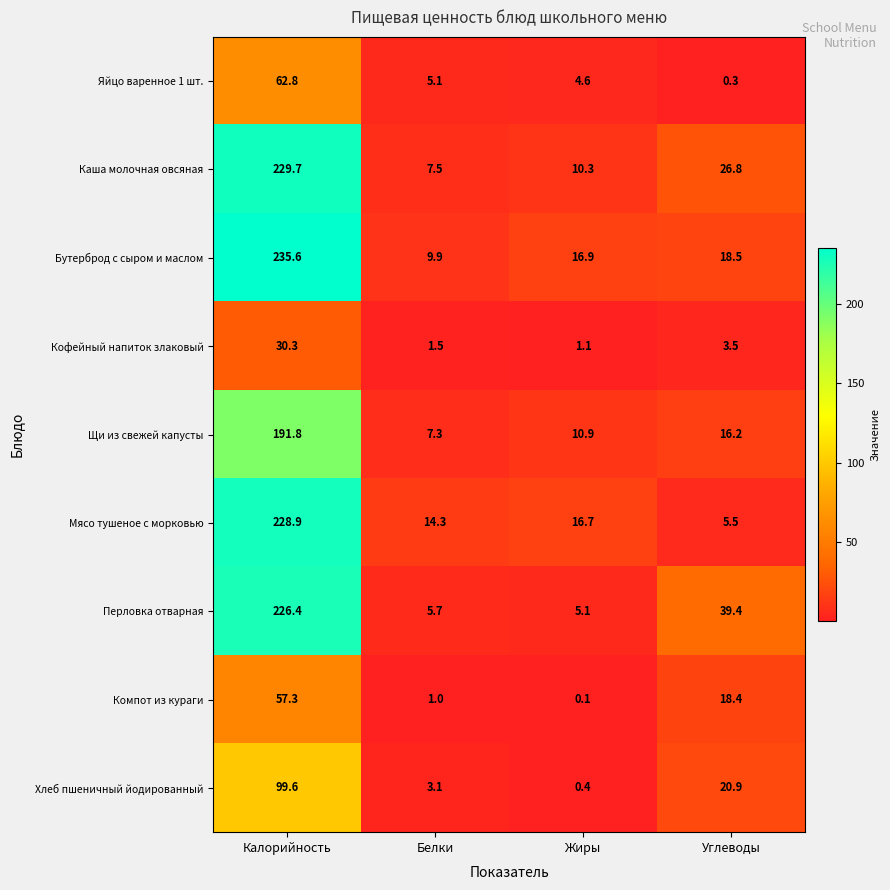

Which series has the largest range (max minus min)?

Бутерброд с сыром и маслом